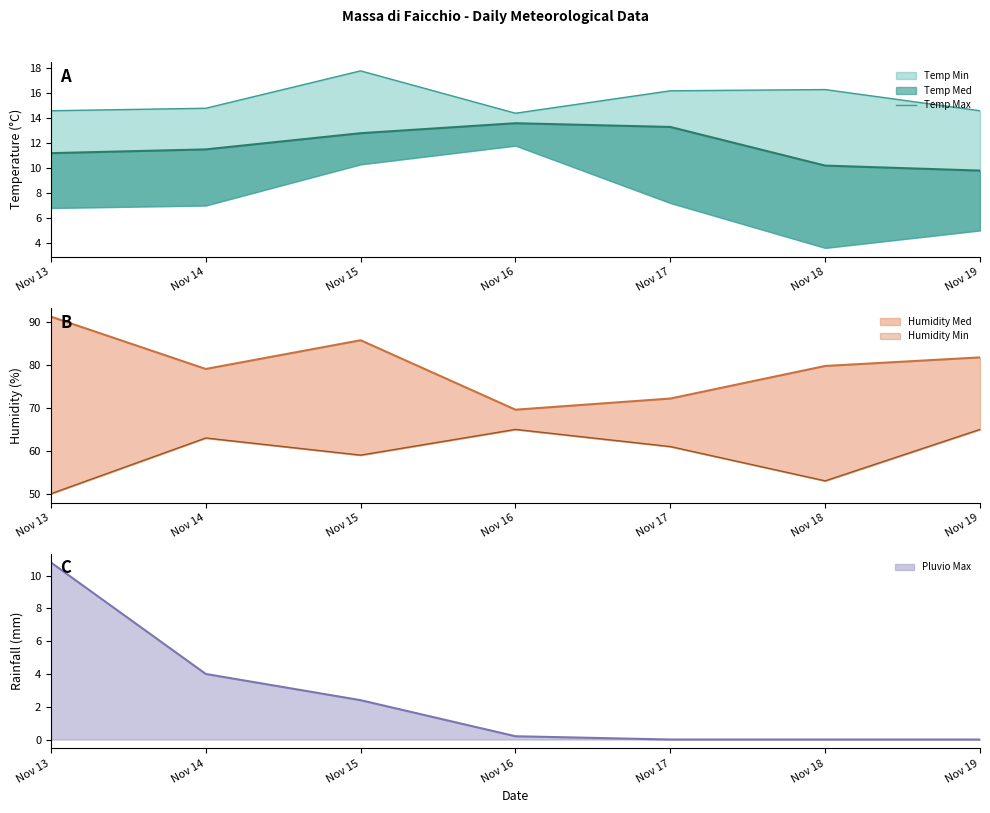

Which label corresponds to the largest value in the chart?

Nov 15